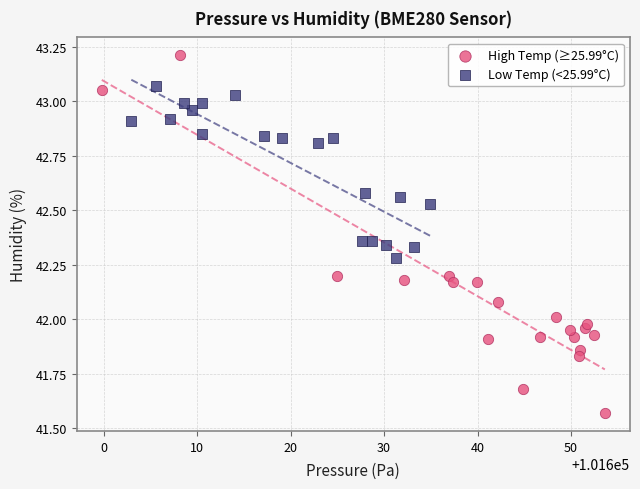

Which series contains the highest Y value?

High Temp (≥25.99°C)